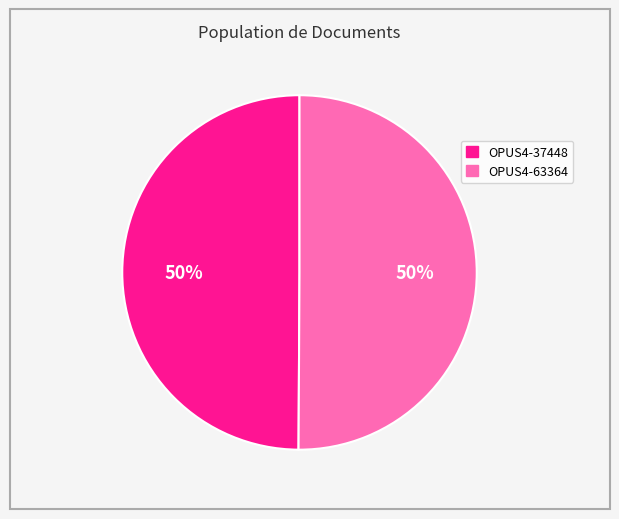

To the nearest percent, what percentage of the pie is OPUS4-37448?

50%